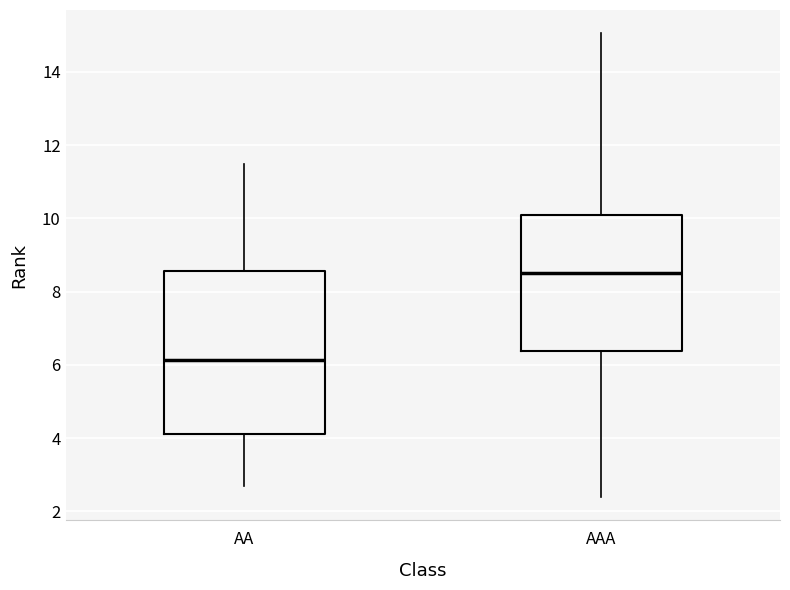

Which box has the highest median line?

AAA